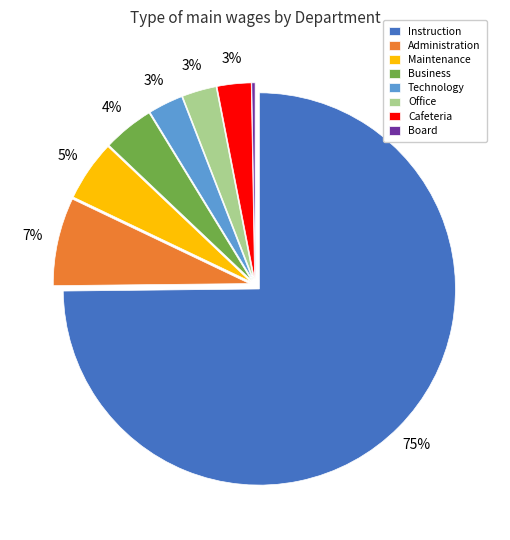

Do Administration and Instruction together represent more than half of the pie?

Yes